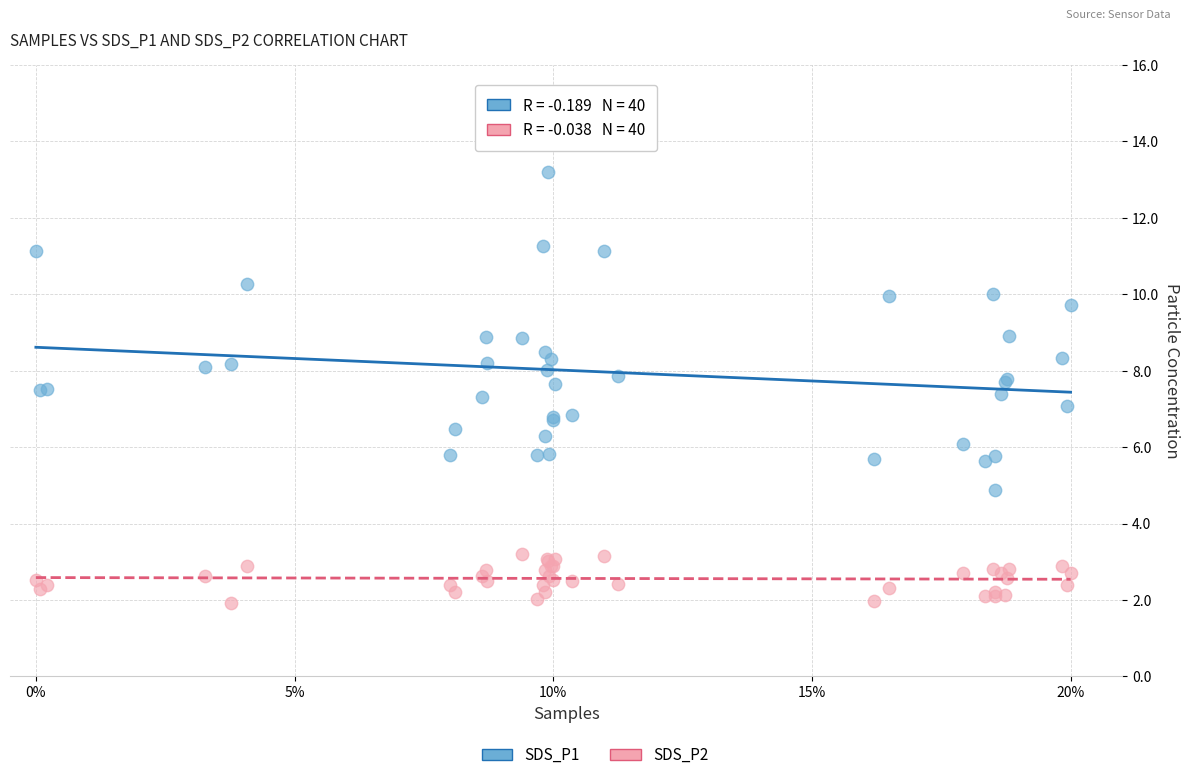

Which series has the widest spread of Y values?

SDS_P1